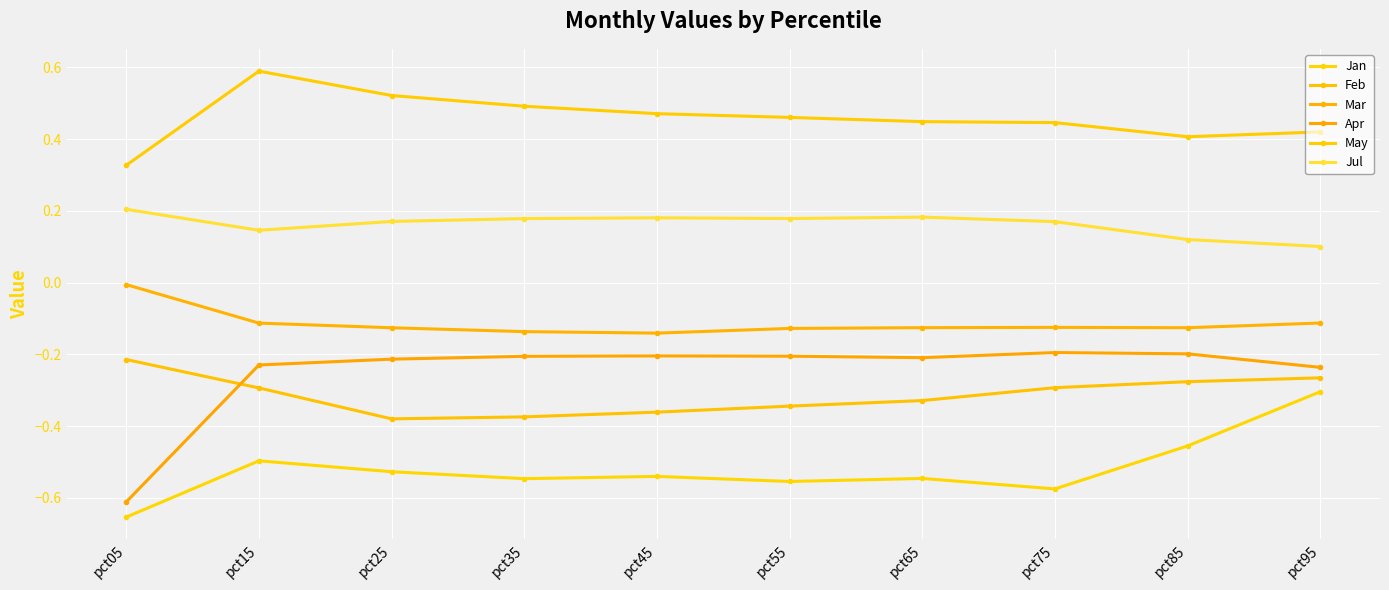

At pct45, list the series in order from smallest to largest.

Jan, Feb, Apr, Mar, Jul, May